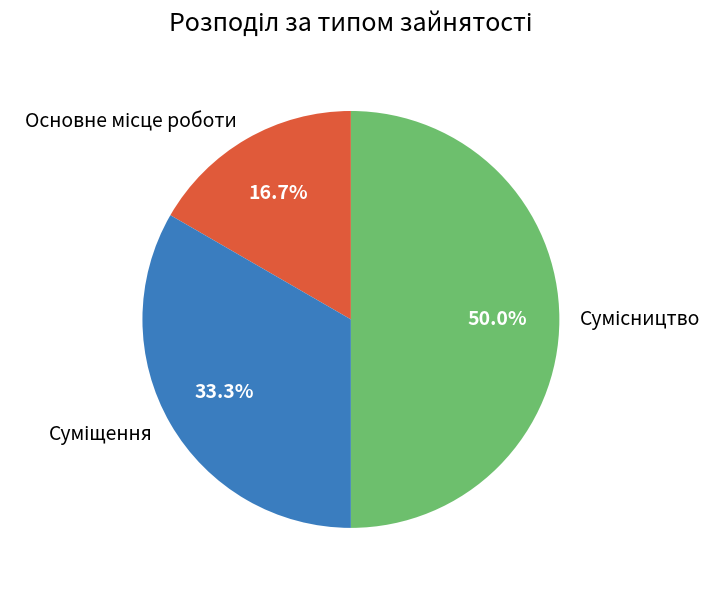

To the nearest percent, what is the difference between the largest and smallest slice percentages?

33%